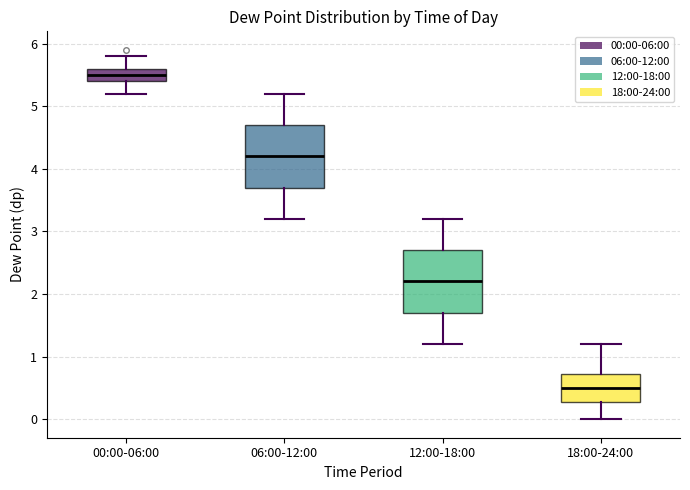

Reading left to right, transcribe this box plot: for each box, give where its median line is, the range the box spans, and where its two whiskers end, as read against the y-axis. The values are not printed on the chart, so give them approximately, as read against the axis.

00:00-06:00: median 5.5, box 5.4 to 5.6, whiskers 5.2 to 5.8
06:00-12:00: median 4.2, box 3.7 to 4.7, whiskers 3.2 to 5.2
12:00-18:00: median 2.2, box 1.7 to 2.7, whiskers 1.2 to 3.2
18:00-24:00: median 0.5, box 0.3 to 0.7, whiskers 0.0 to 1.2